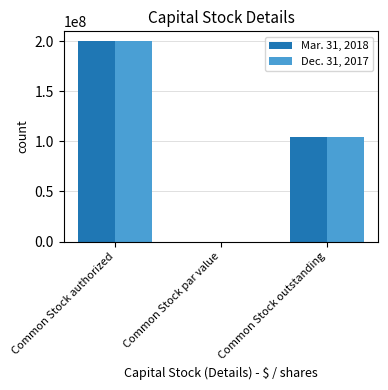

What is the highest value of the Mar. 31, 2018 series?

200000000.0